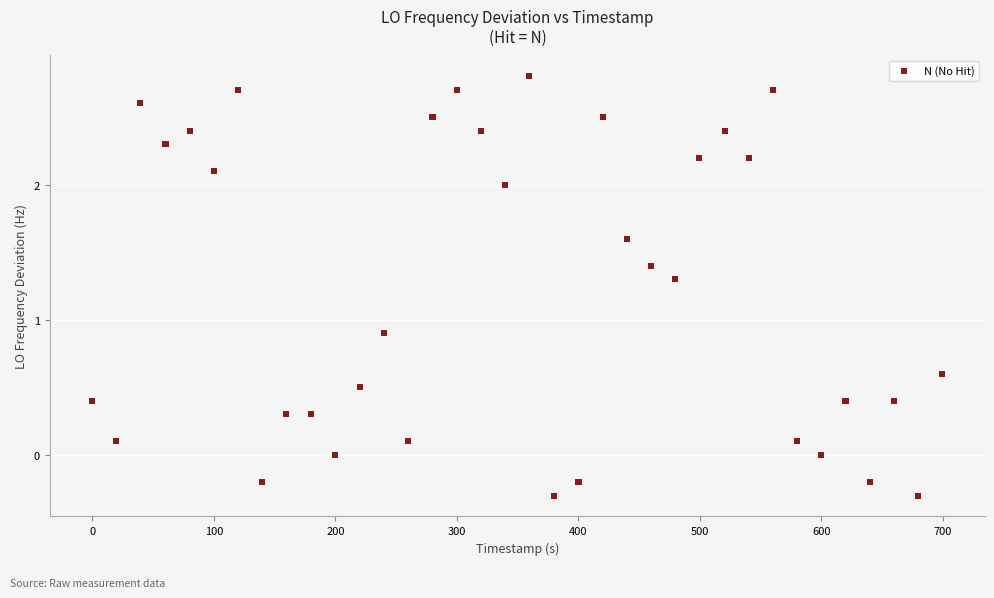

What Y value in the scatter plot is closest to 1?

0.9